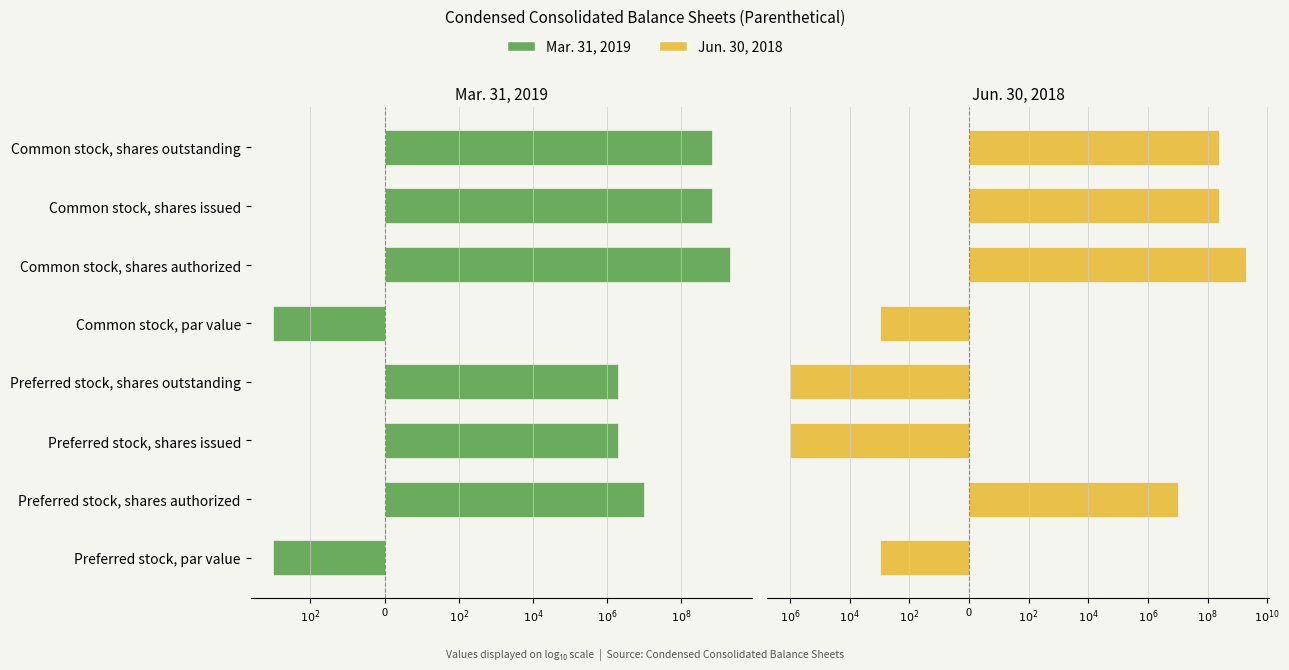

What is the approximate value of Jun. 30, 2018 at Common stock, shares outstanding?

8.4